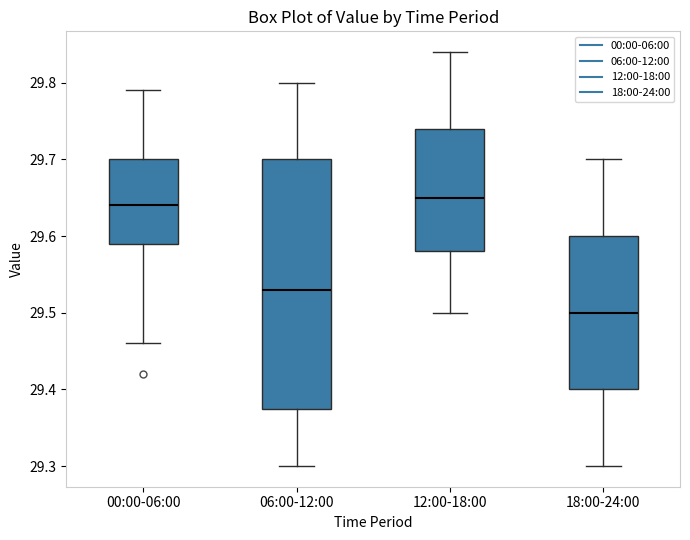

Reading left to right, transcribe this box plot: for each box, give where its median line is, the range the box spans, and where its two whiskers end, as read against the y-axis. The values are not printed on the chart, so give them approximately, as read against the axis.

00:00-06:00: median 29.64, box 29.59 to 29.70, whiskers 29.46 to 29.79
06:00-12:00: median 29.53, box 29.38 to 29.70, whiskers 29.30 to 29.80
12:00-18:00: median 29.65, box 29.58 to 29.74, whiskers 29.50 to 29.84
18:00-24:00: median 29.50, box 29.40 to 29.60, whiskers 29.30 to 29.70